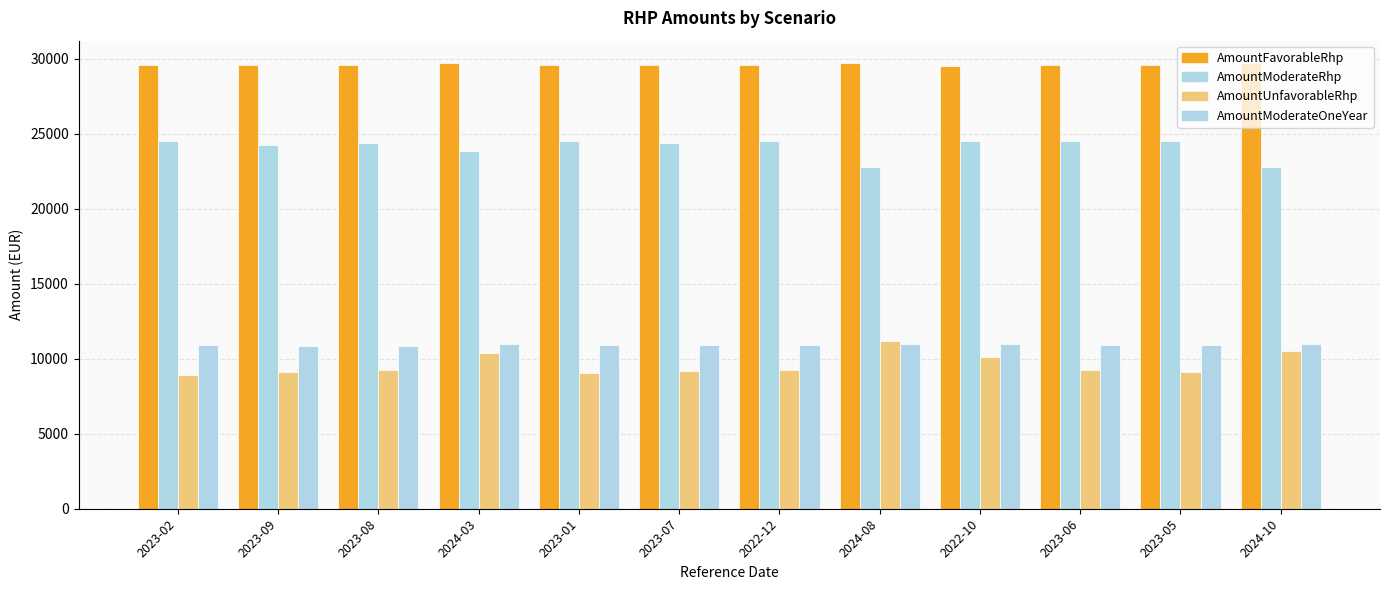

What is the label of the 8th bar from the right?

2023-01